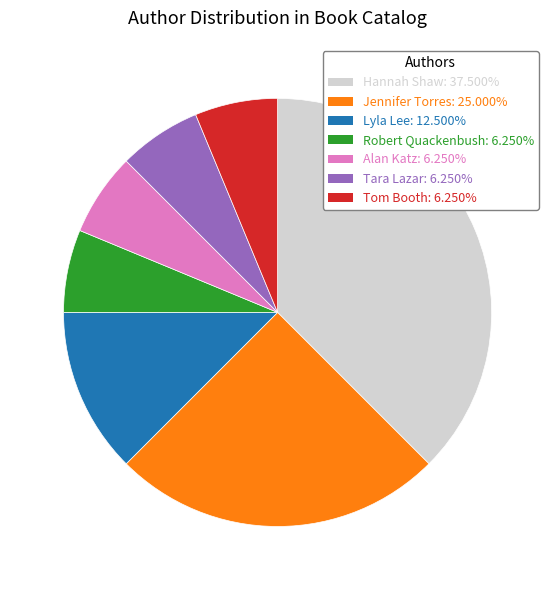

Is there a majority slice in this chart?

No